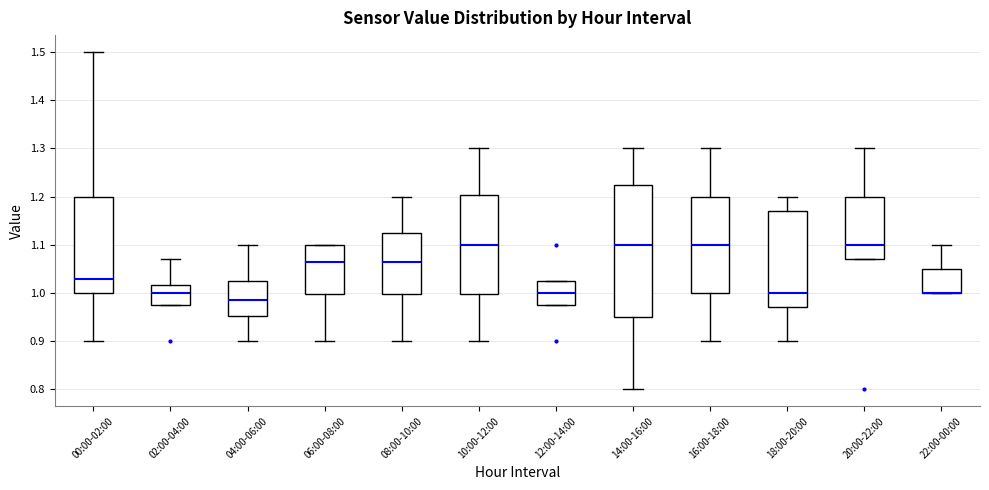

Which box is the tallest, from its lower edge to its upper edge?

14:00-16:00